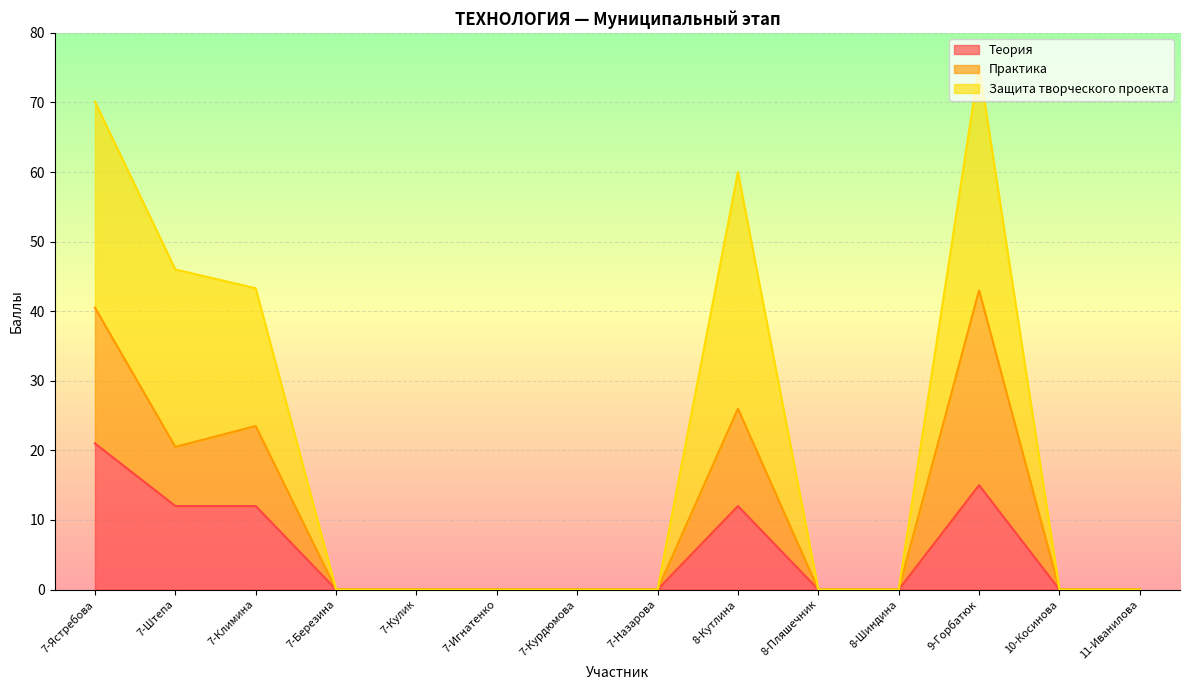

Reading left to right, extract all data points from this chart.

Теория: 21.0	12.0	12.0	0.0	0.0	0.0	0.0	0.0	12.0	0.0	0.0	15.0	0.0	0.0
Практика: 40.5	20.5	23.5	0.0	0.0	0.0	0.0	0.0	26.0	0.0	0.0	43.0	0.0	0.0
Защита творческого проекта: 70.1	46.0	43.3	0.0	0.0	0.0	0.0	0.0	60.0	0.0	0.0	75.3	0.0	0.0